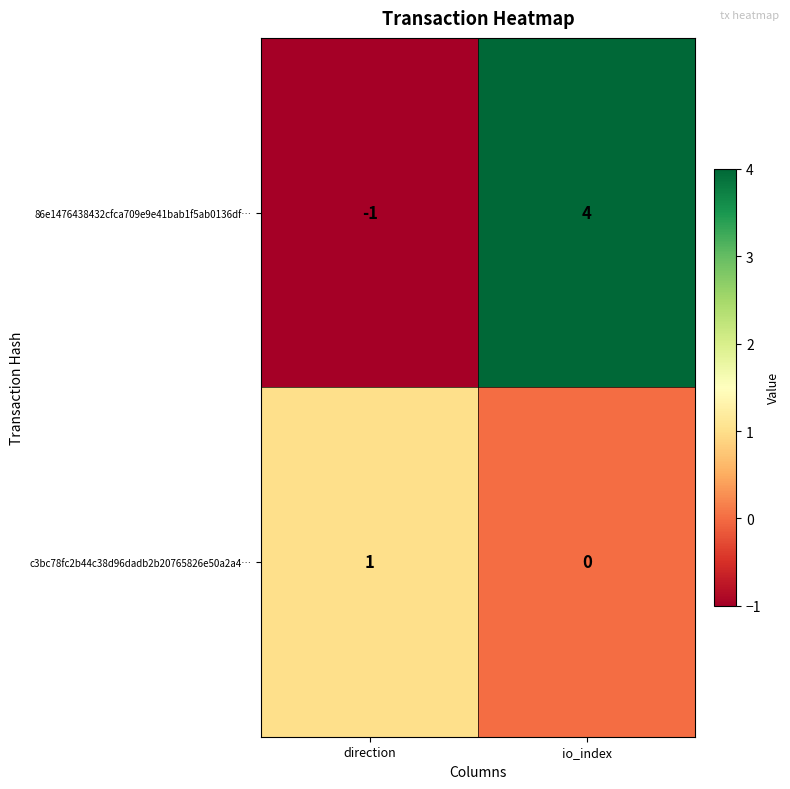

How many data points does each series have?

2